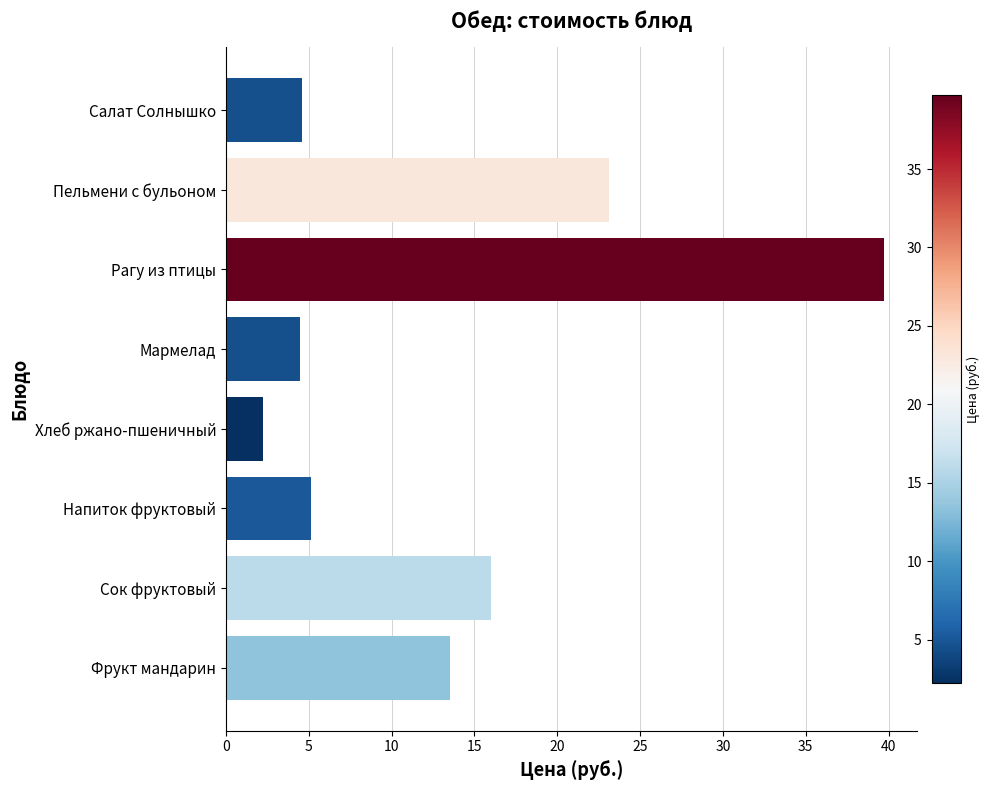

Which category has the lowest value across all series?

Хлеб ржано-пшеничный